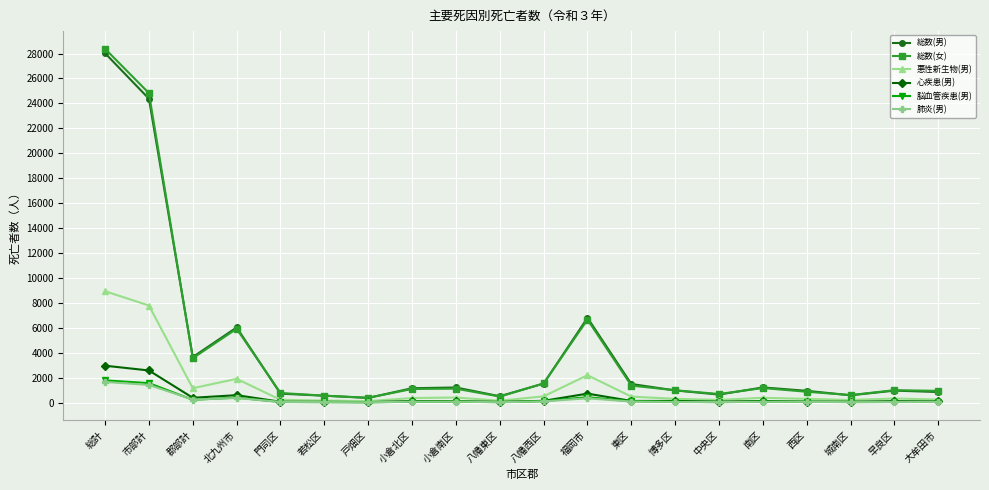

How many lines are shown in the chart?

6